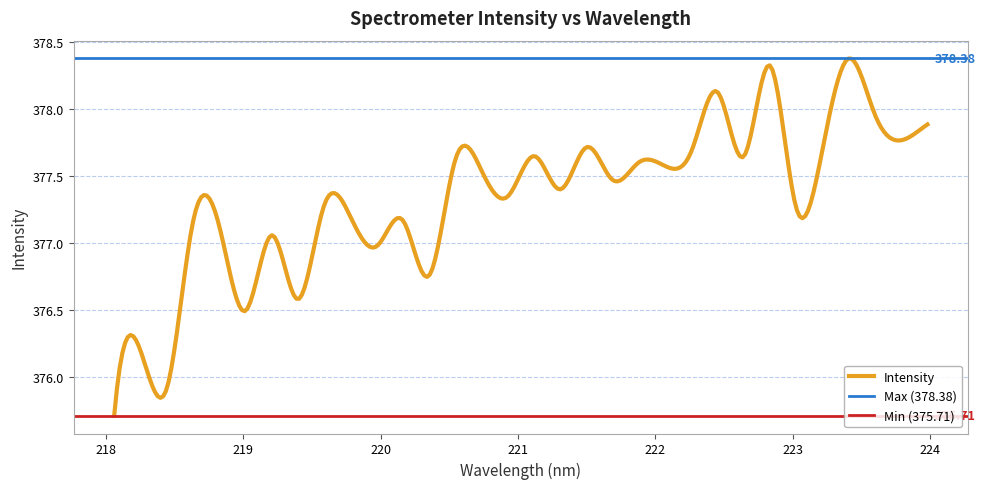

Reading left to right, extract all data points from this chart.

375.7	376.2	375.9	377.2	377.1	376.5	377.1	376.6	377.3	377.2	377.0	377.2	376.8	377.6	377.5	377.3	377.6	377.4	377.7	377.5	377.6	377.6	377.7	378.1	377.6	378.3	377.3	377.7	378.4	378.0	377.8	377.9